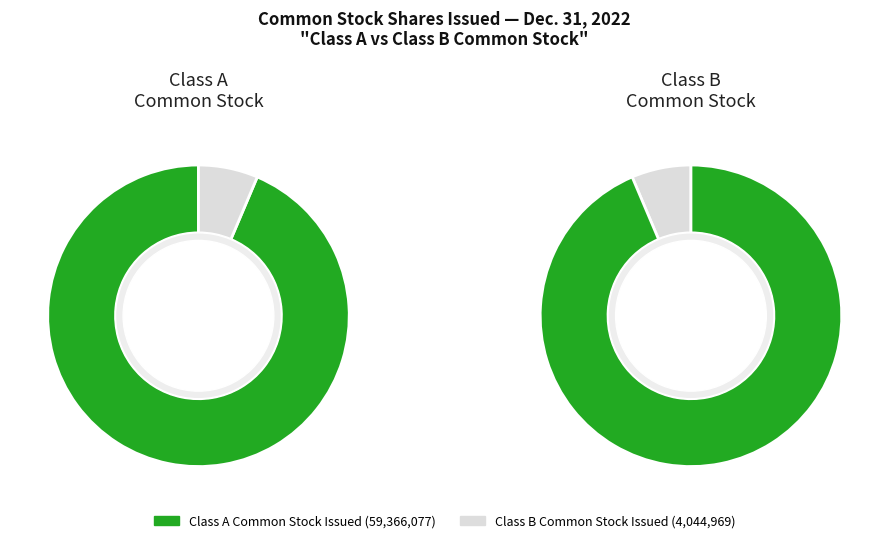

Count the number of slices in the pie.

2